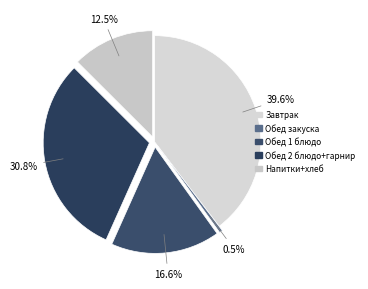

How many segments does this pie chart have?

5